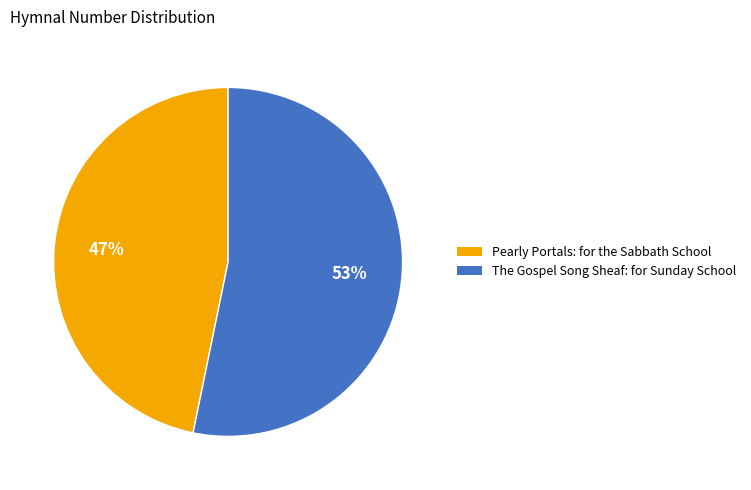

Combined, do Pearly Portals: for the Sabbath School and The Gospel Song Sheaf: for Sunday School account for over 50%?

Yes